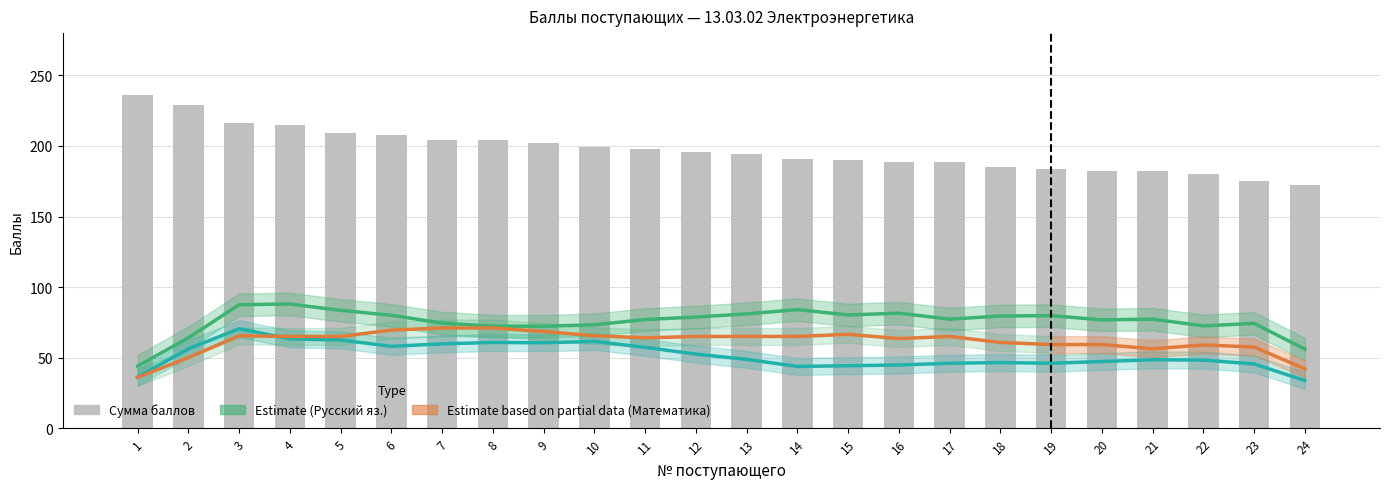

Which label corresponds to the largest value in the chart?

1